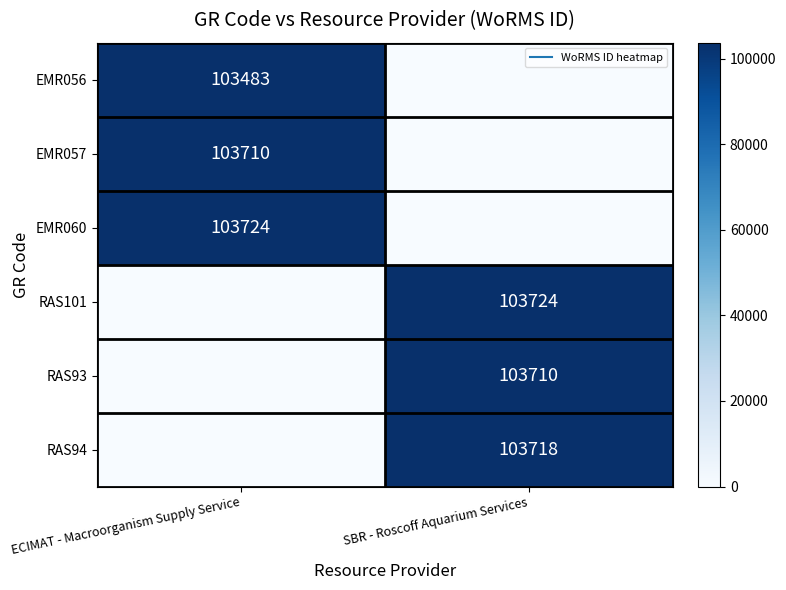

At SBR - Roscoff Aquarium Services, list the series in order from largest to smallest.

RAS101, RAS94, RAS93, EMR056, EMR057, EMR060